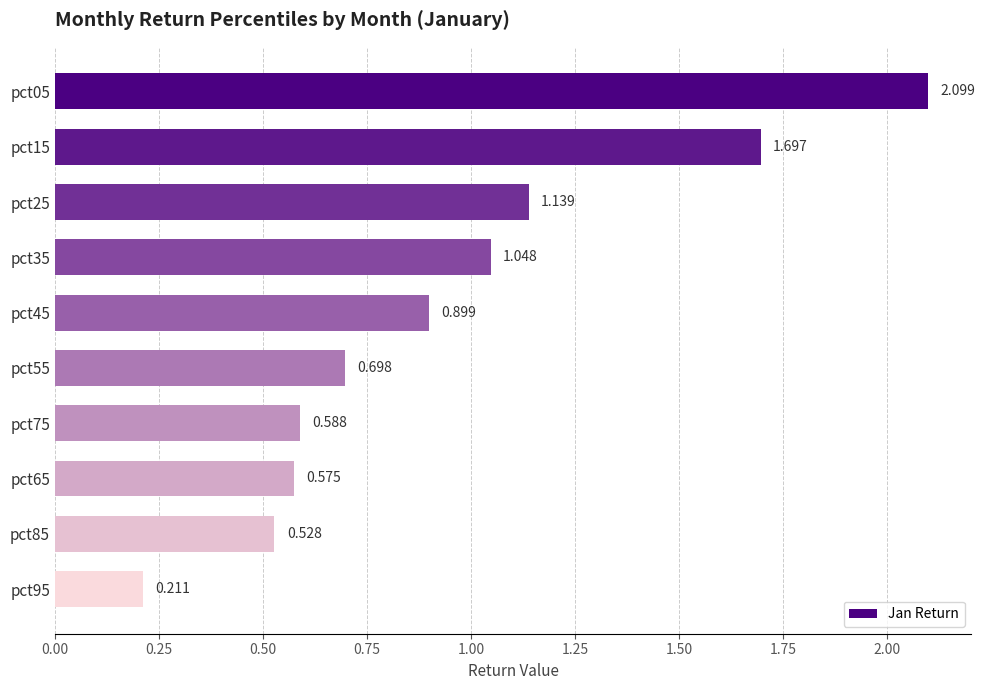

Does the chart contain any negative values?

No